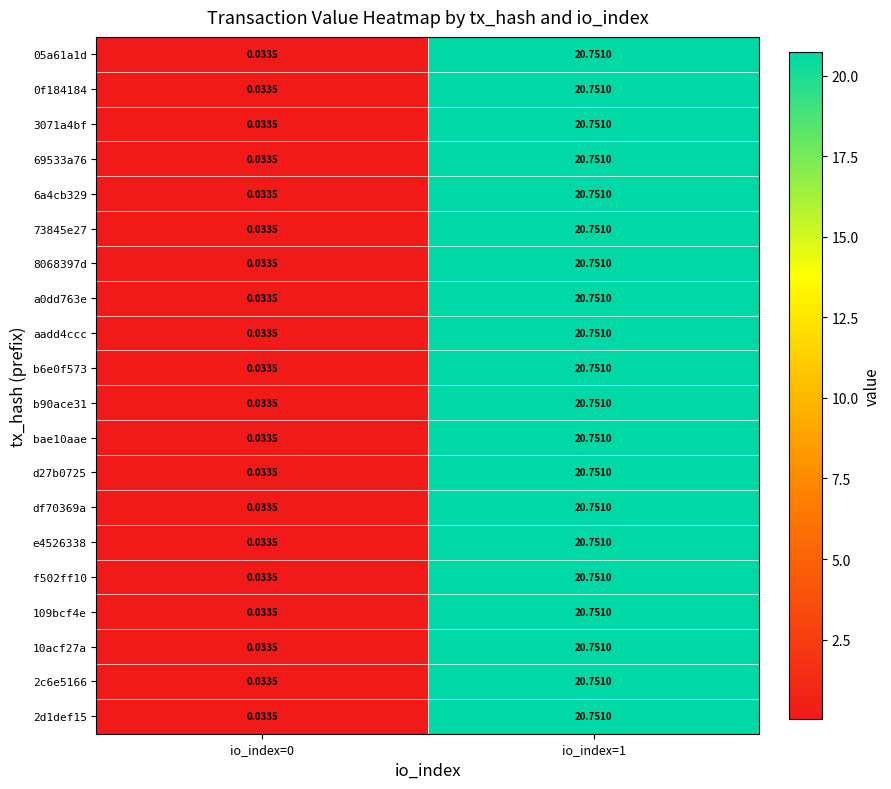

Is the value of f502ff10 at io_index=0 greater than the value of 109bcf4e at io_index=1?

No